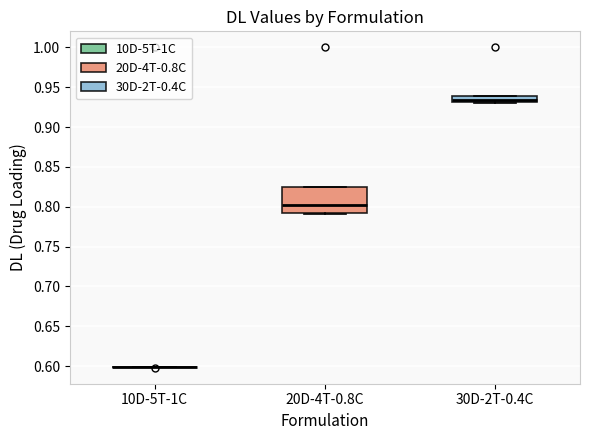

Which box is the tallest, from its lower edge to its upper edge?

20D-4T-0.8C